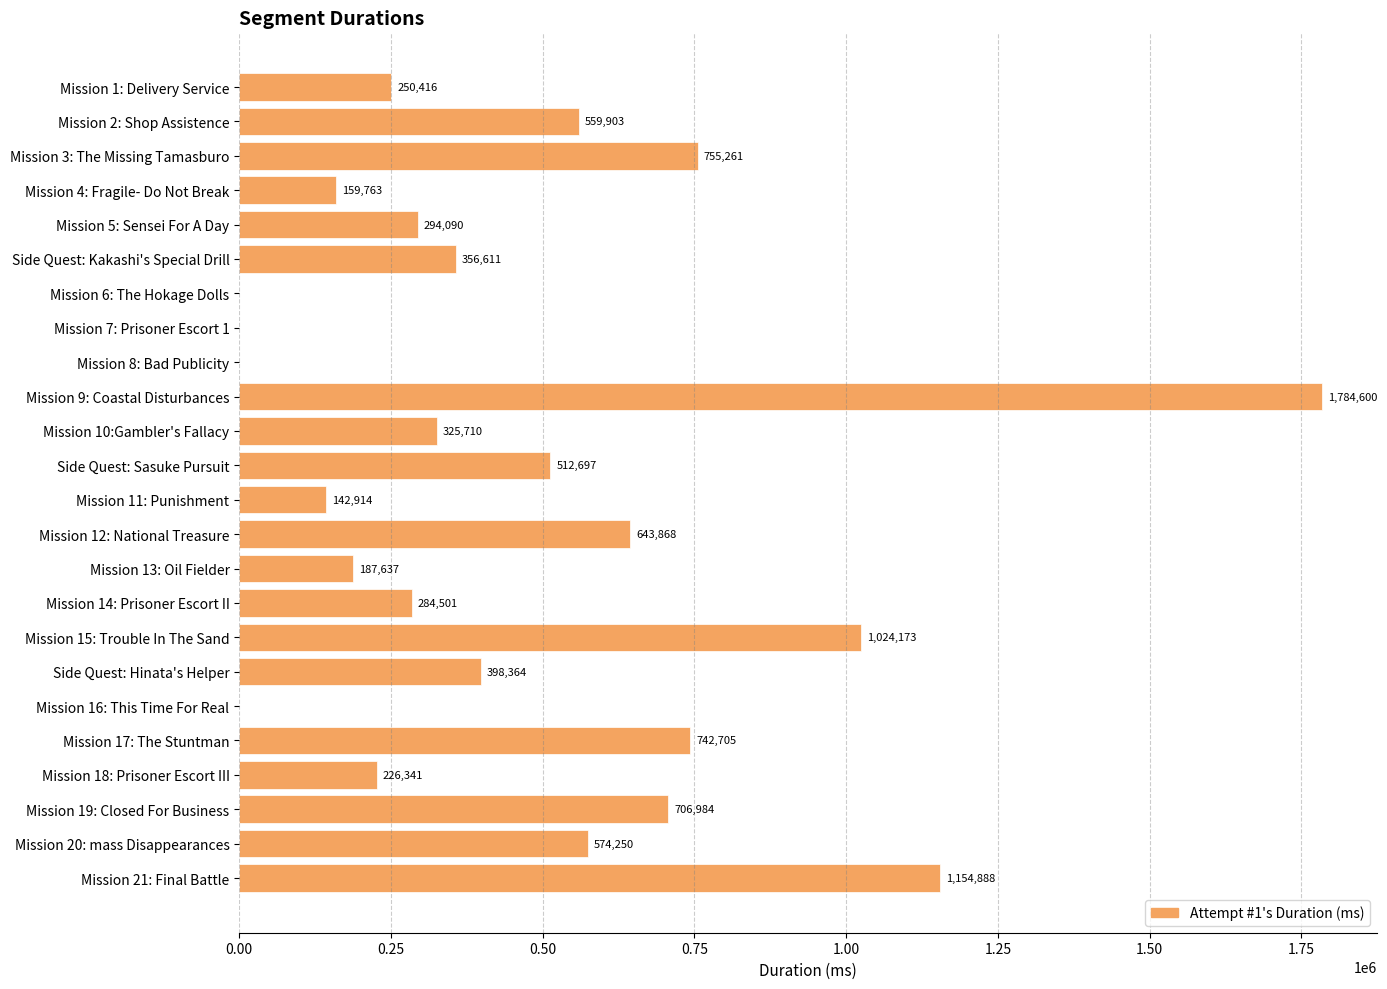

What value does the data have at Mission 14: Prisoner Escort II, to the nearest 10?

284500